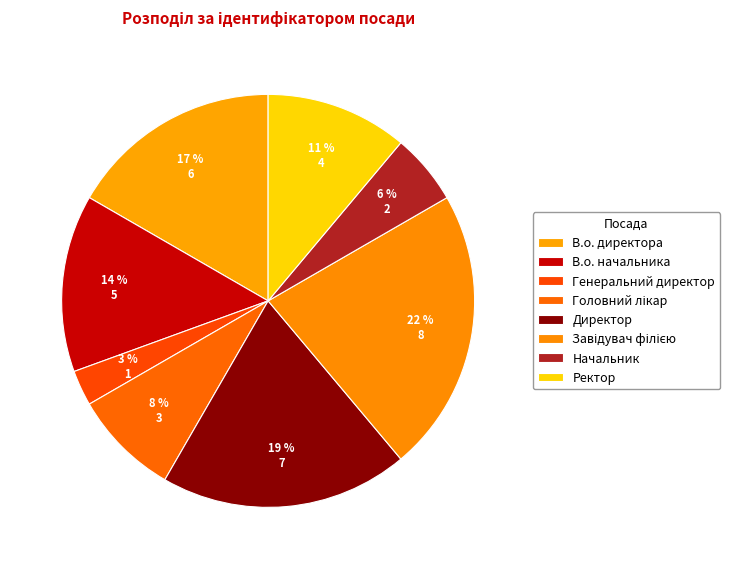

The В.о. директора slice represents 17% of the pie. True or false?

True